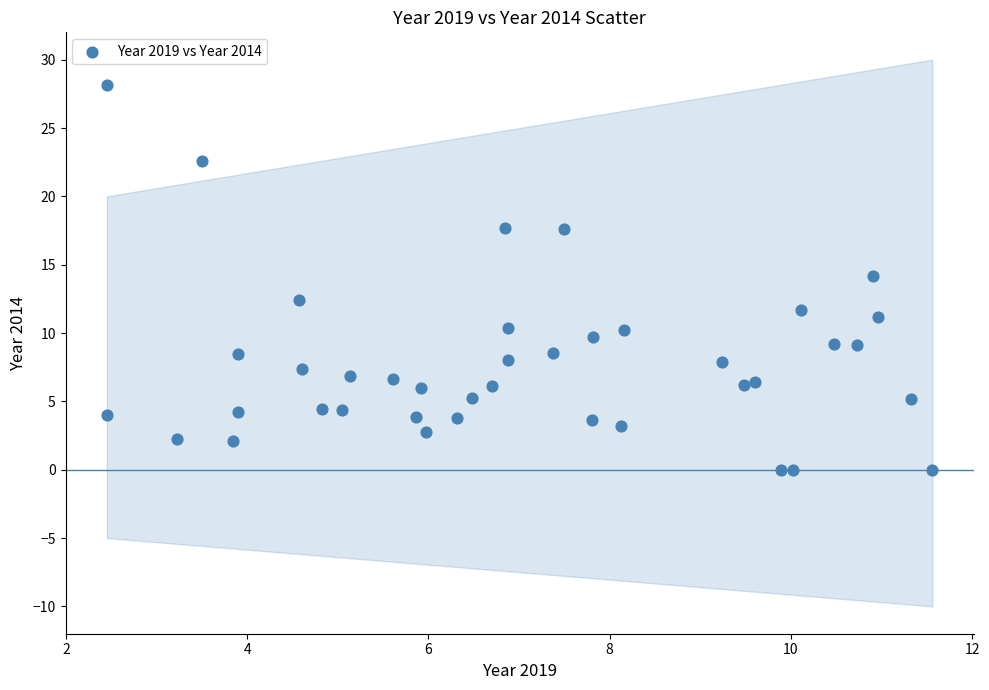

What is the range of X values (max minus min)?

9.1